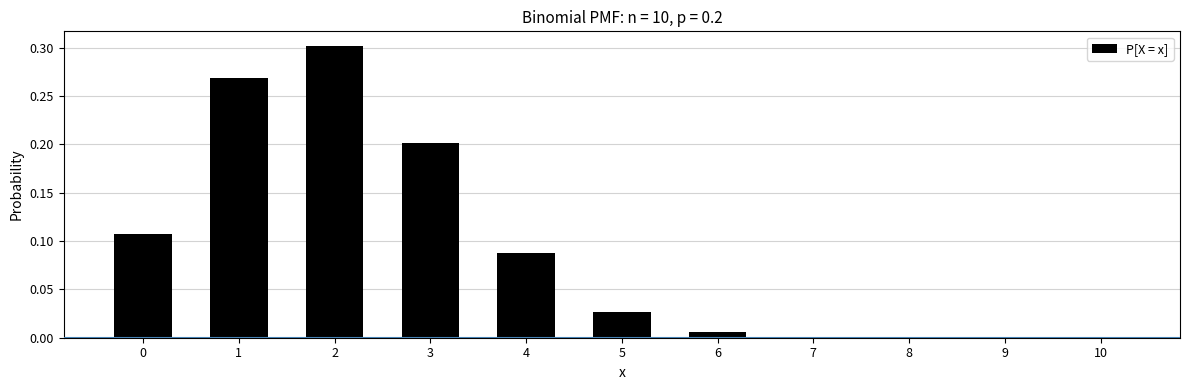

The value at 1 is 0.3. True or false?

True